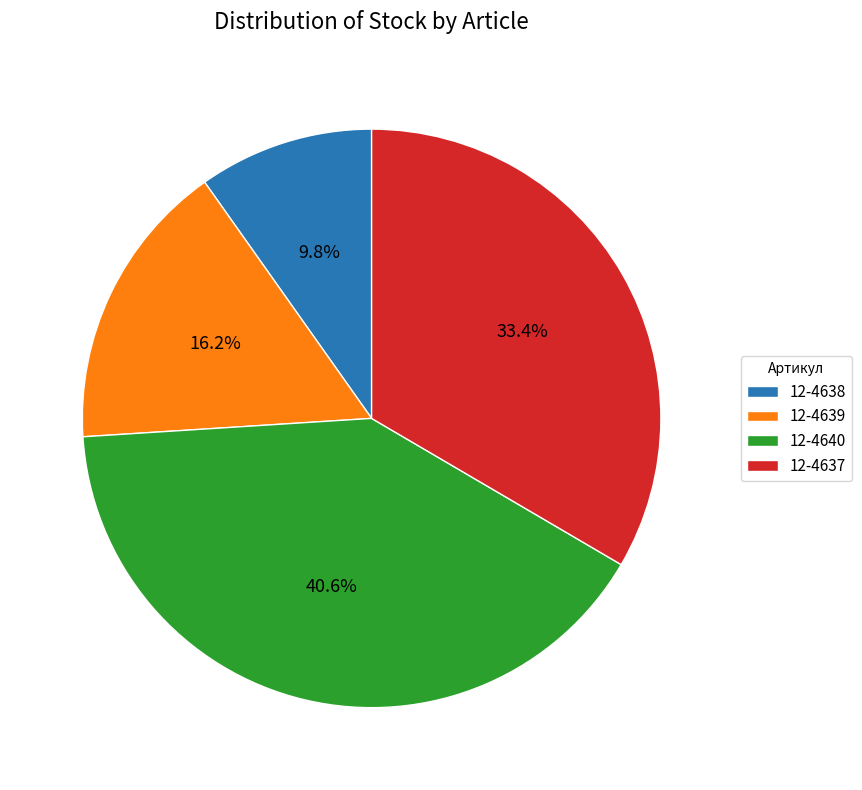

To the nearest percent, what is the combined percentage of 12-4640 and 12-4637?

74%